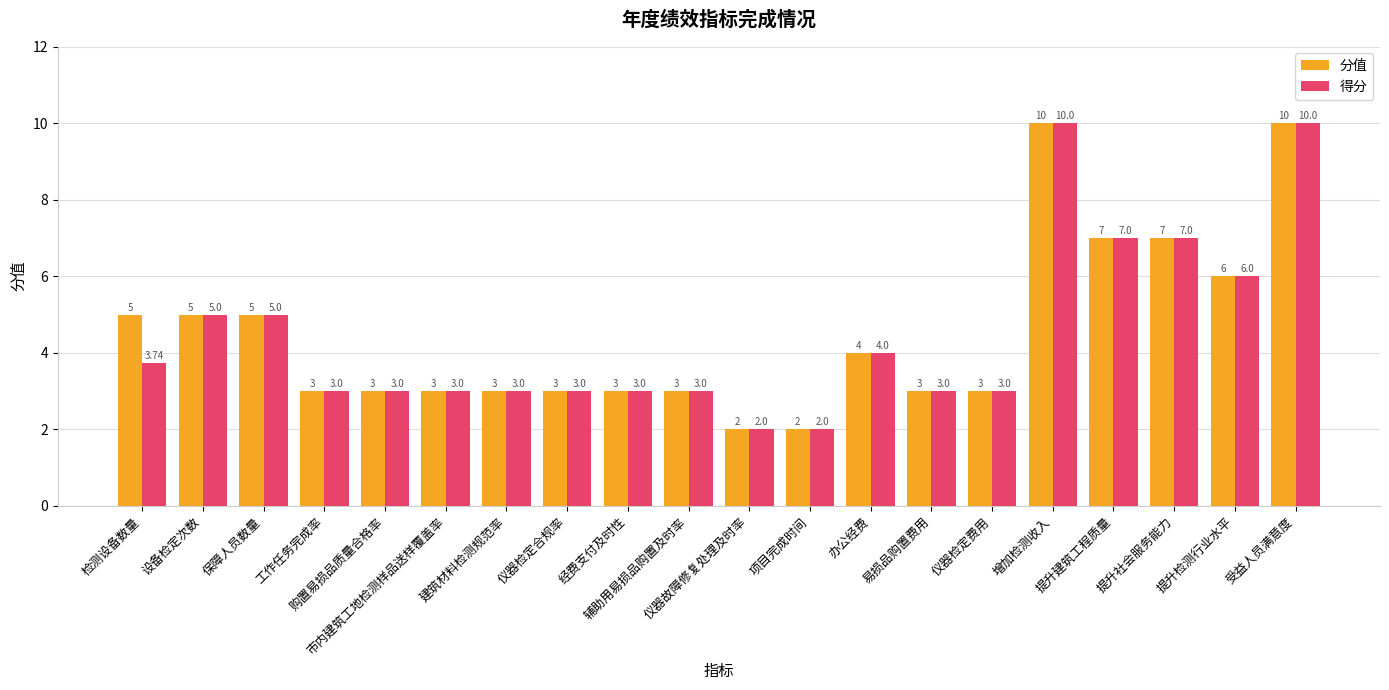

What position from the left is 建筑材料检测规范率?

7